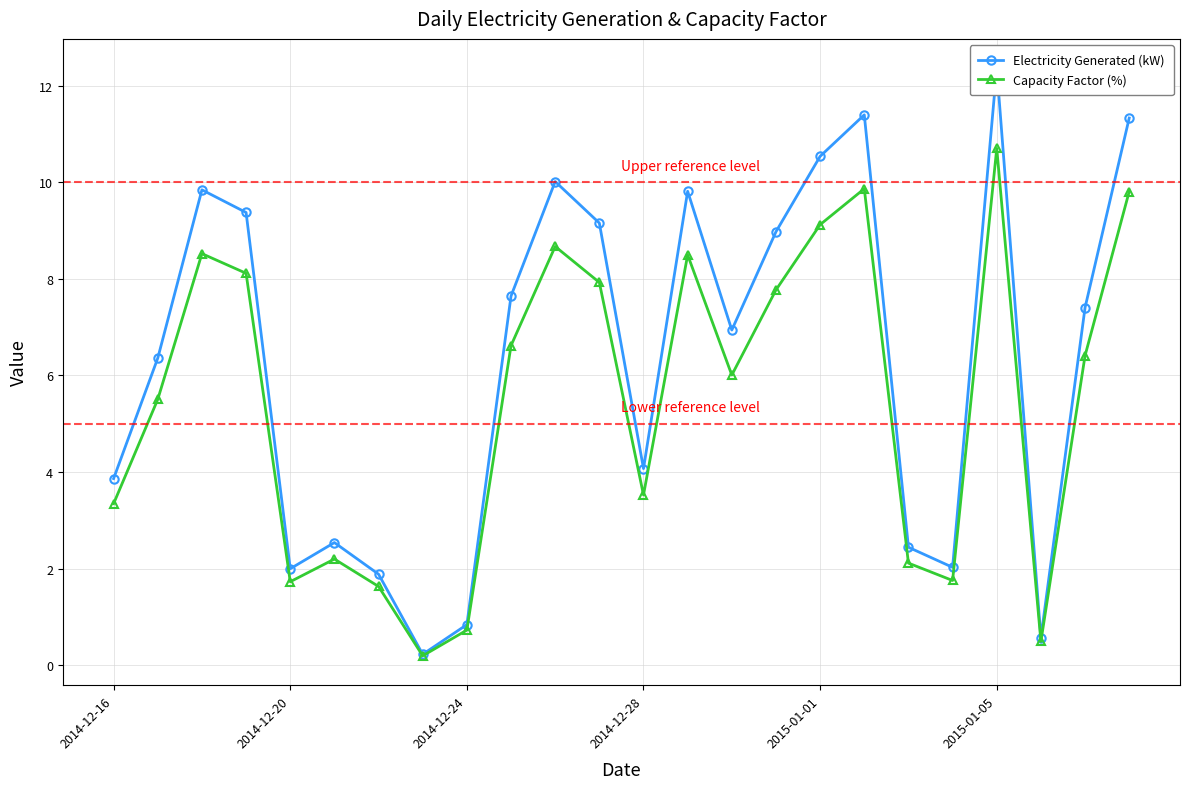

True or false: Electricity Generated (kW) and Capacity Factor (%) cross at least once.

False